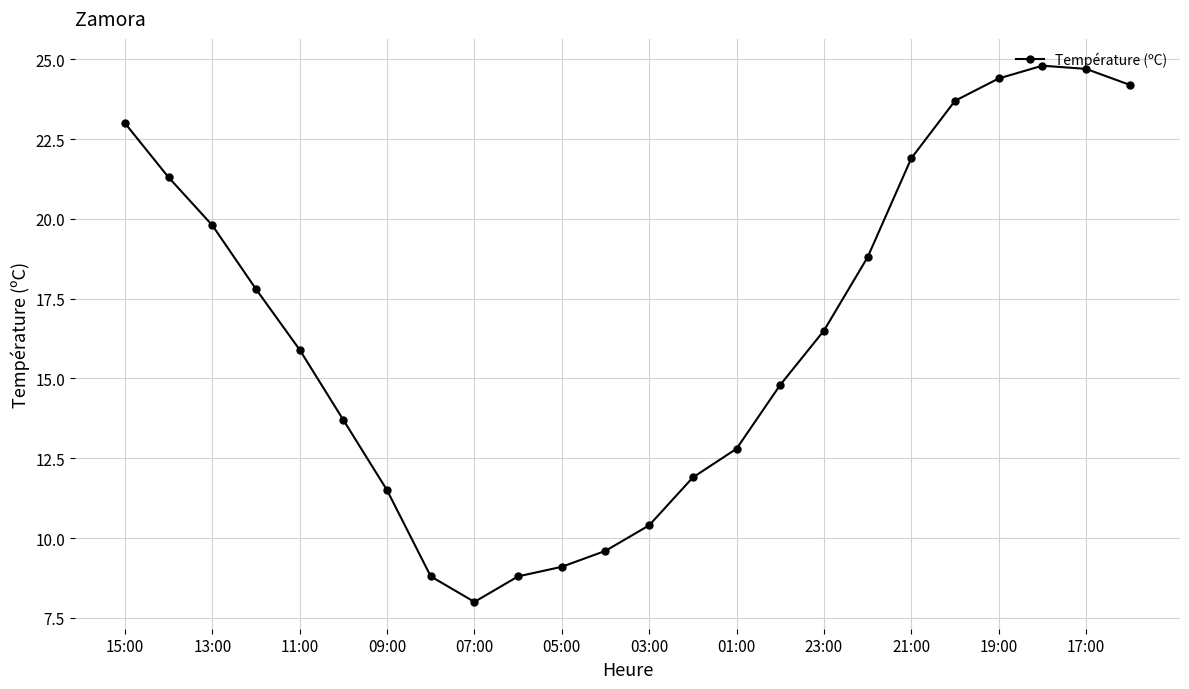

What is the greatest value displayed?

24.8